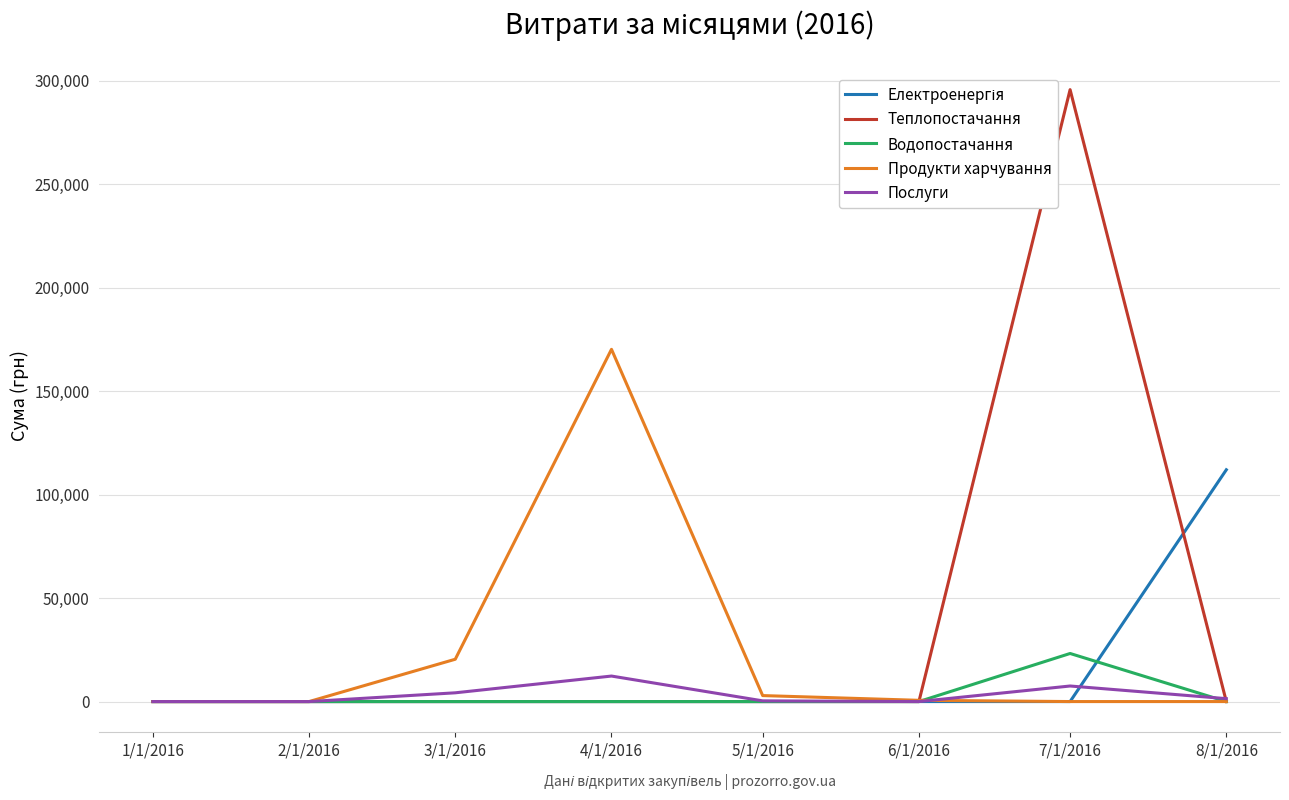

At which category does the chart reach its peak across all series?

7/1/2016